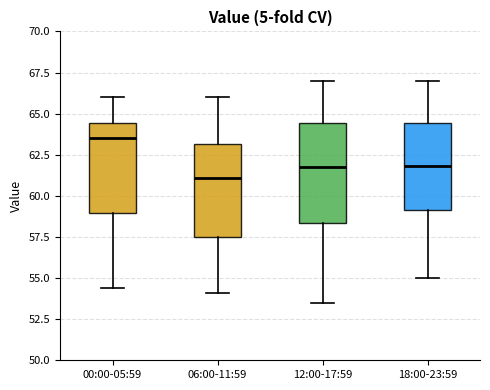

Where does the lower whisker of the box for 06:00-11:59 end on the y-axis? The values are not printed on the chart, so give them approximately, as read against the axis.

54.0